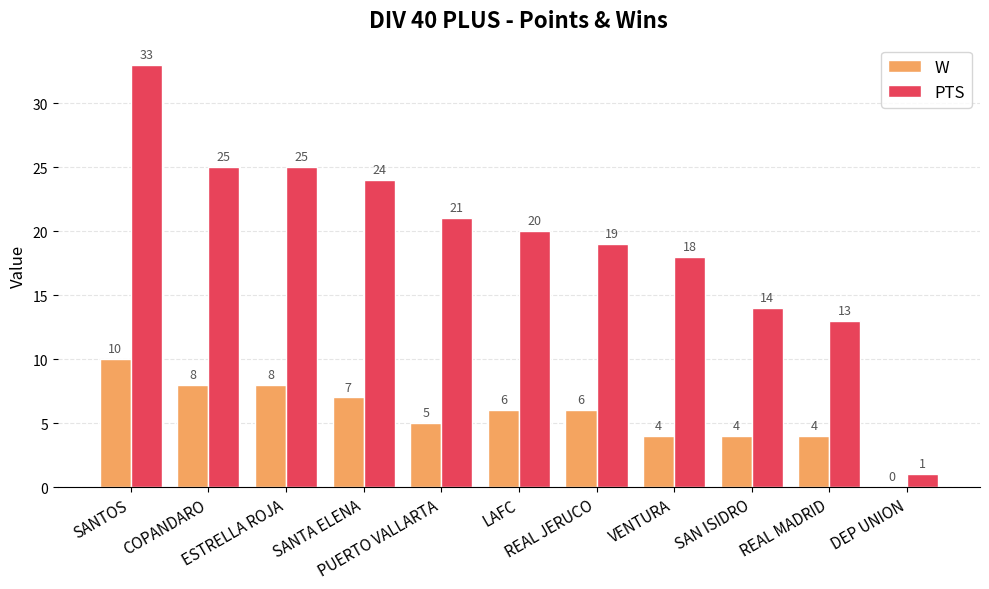

What is the sum of the W values at SANTA ELENA and COPANDARO?

15